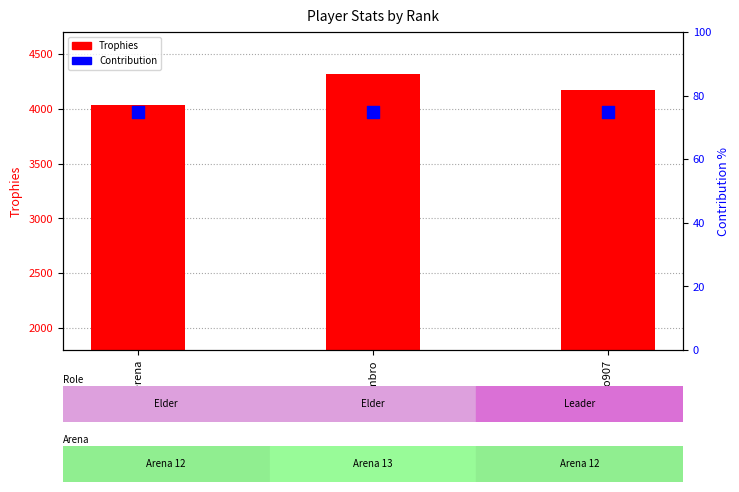

At how many categories does at least one series exceed 2130?

3